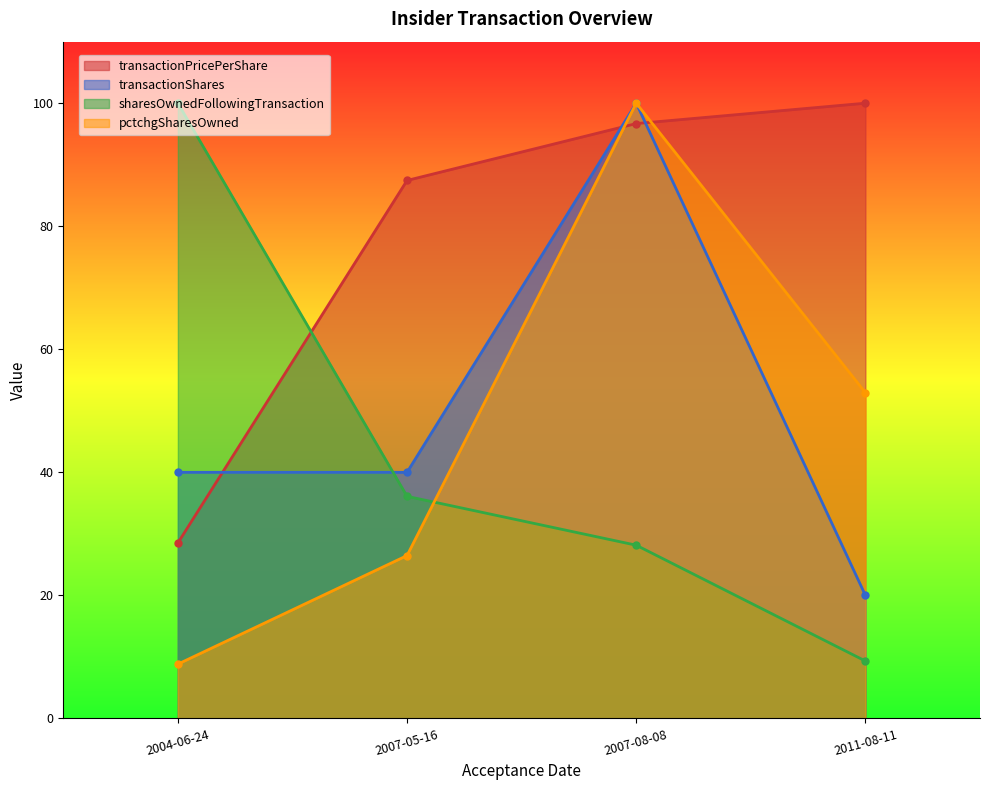

Reading left to right, extract all data points from this chart.

transactionPricePerShare: 2004-06-24=28.5	2007-05-16=87.4	2007-08-08=96.7	2011-08-11=100.0
transactionShares: 2004-06-24=40.0	2007-05-16=40.0	2007-08-08=100.0	2011-08-11=20.0
sharesOwnedFollowingTransaction: 2004-06-24=100.0	2007-05-16=36.1	2007-08-08=28.2	2011-08-11=9.3
pctchgSharesOwned: 2004-06-24=8.8	2007-05-16=26.5	2007-08-08=100.0	2011-08-11=52.9